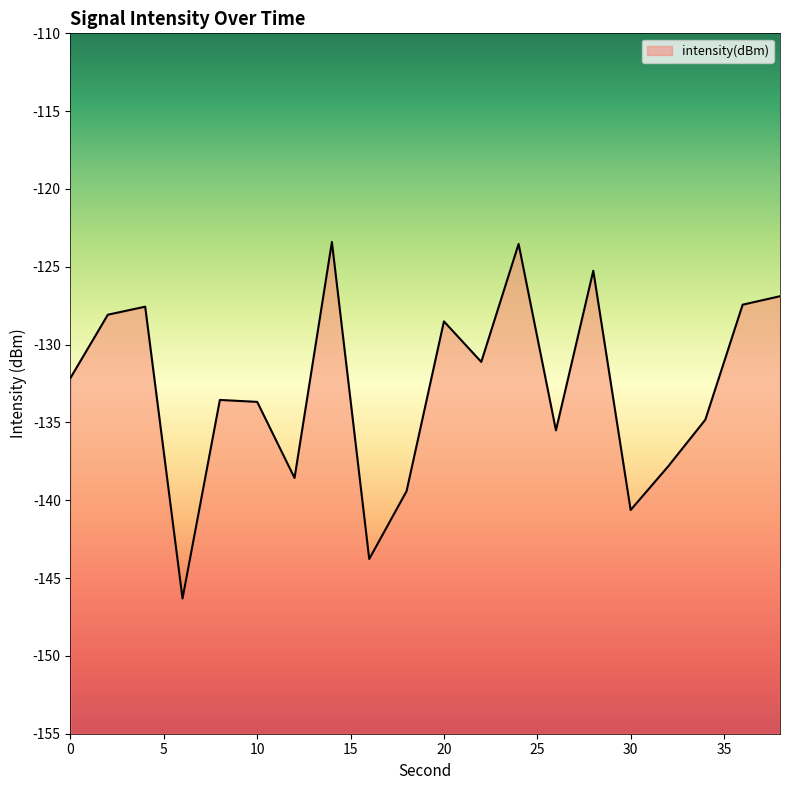

What is the value of the 8th point from the left?

-123.4